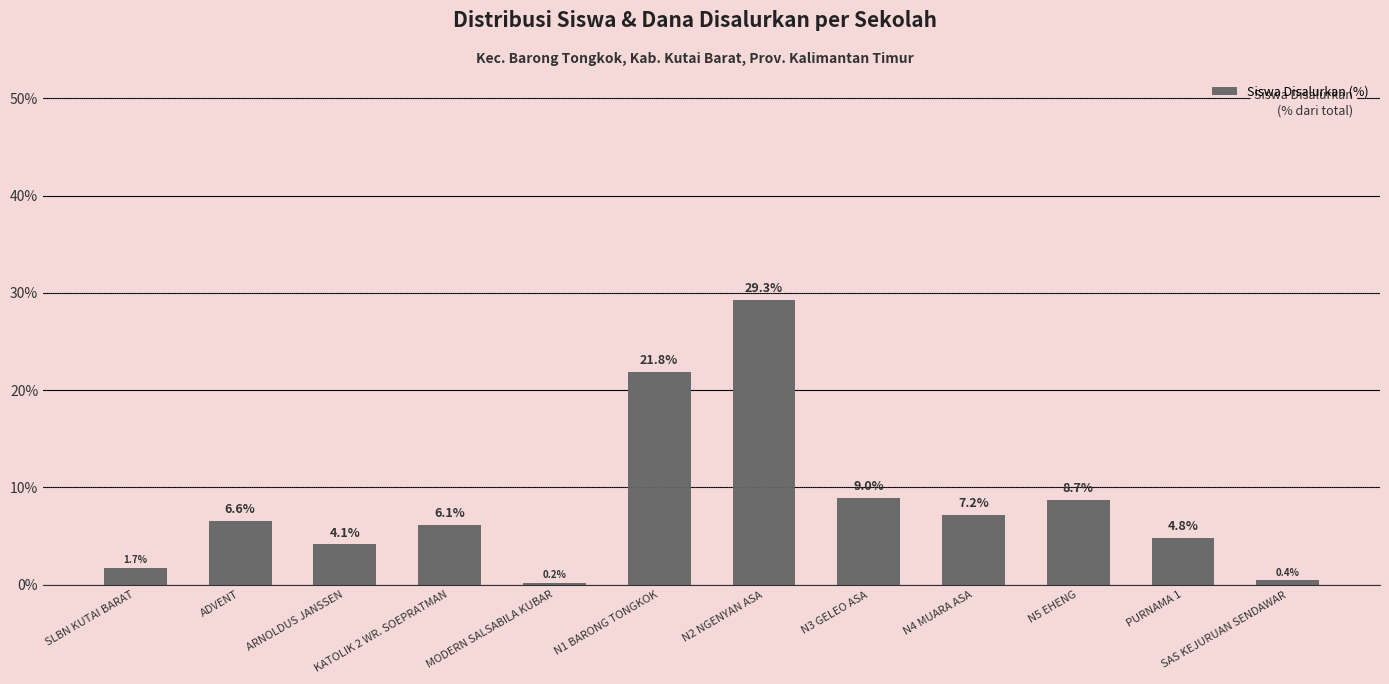

Between MODERN SALSABILA KUBAR and SLBN KUTAI BARAT, which is larger?

SLBN KUTAI BARAT